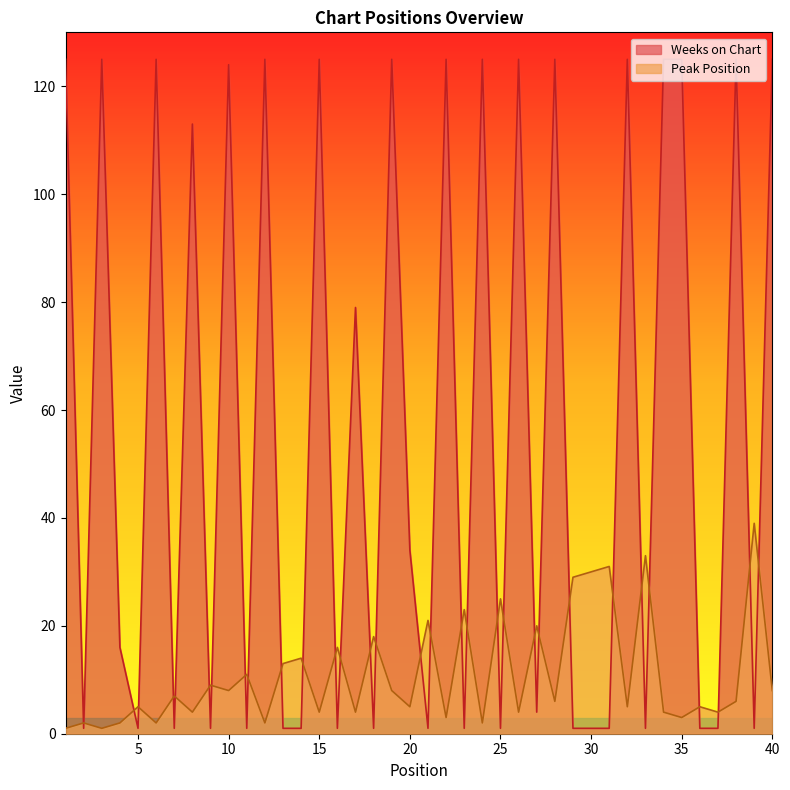

In Peak Position, how many points are higher than both neighbors (excluding endpoints)?

16